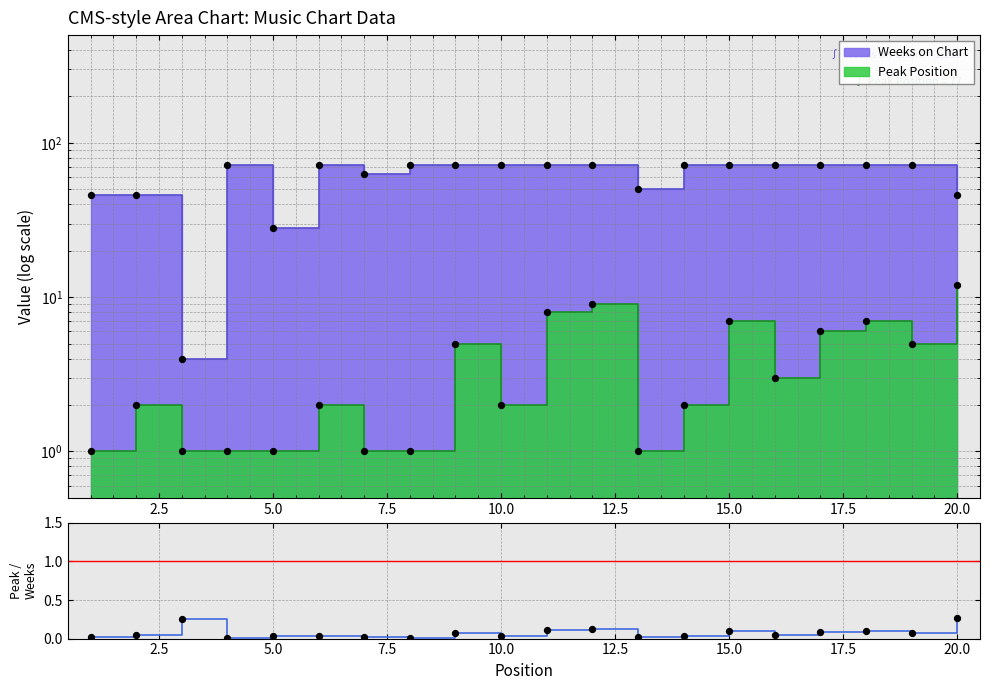

Which series has the largest Y range (max minus min)?

Weeks on Chart